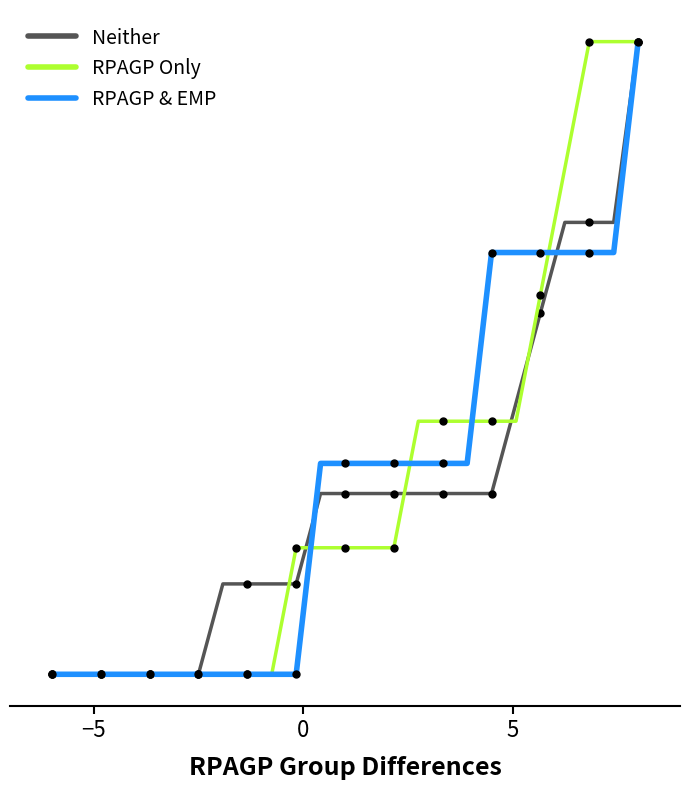

What are all the series names shown in the legend?

Neither, RPAGP Only, RPAGP & EMP